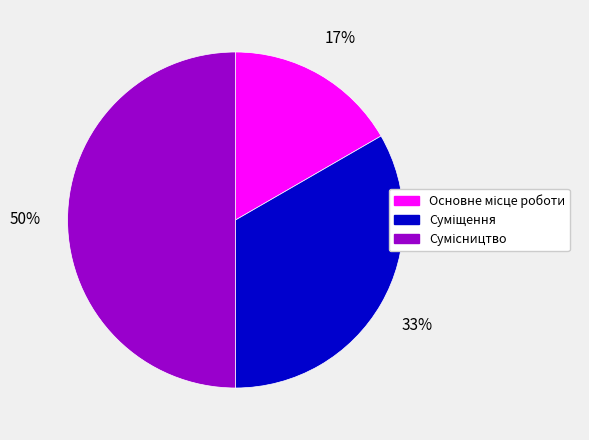

To the nearest percent, what is the average slice percentage?

33%